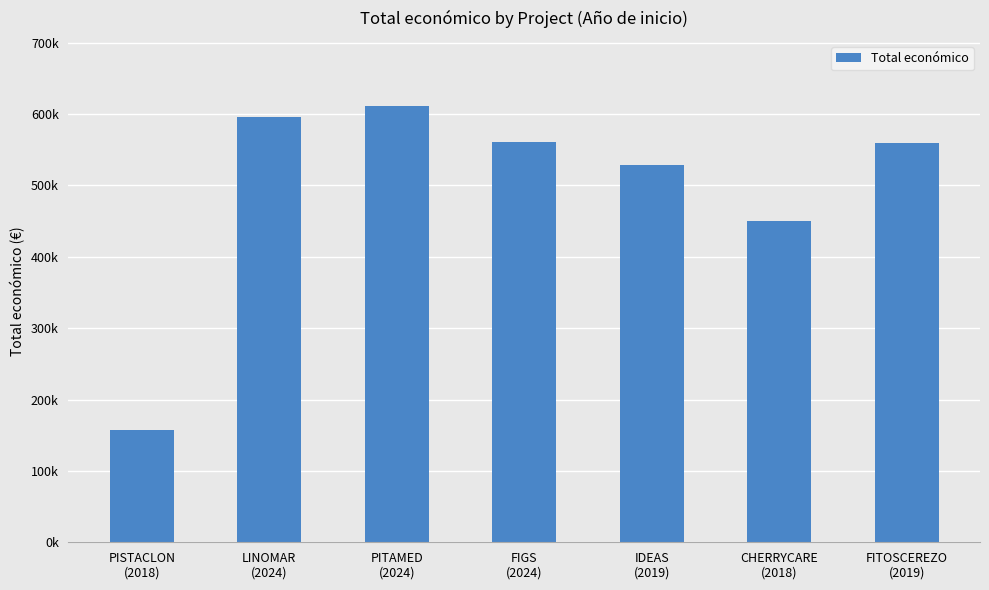

Are the bars horizontal?

No